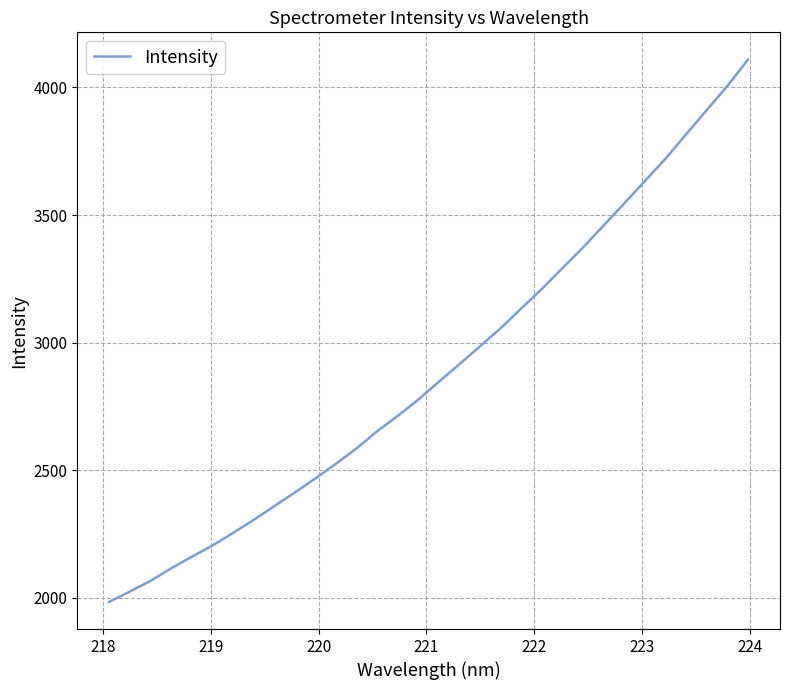

What is the maximum value shown in the chart?

4109.8